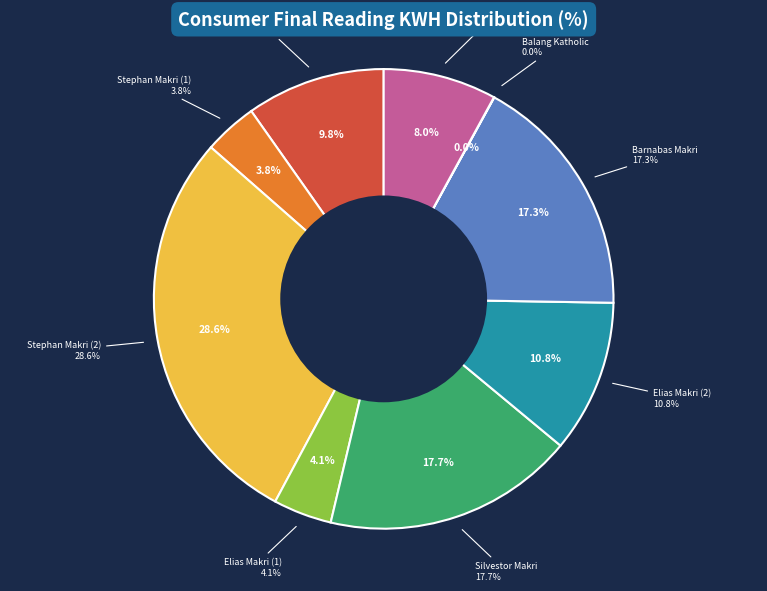

Does Mohes Majhong account for over 50% of the chart?

No